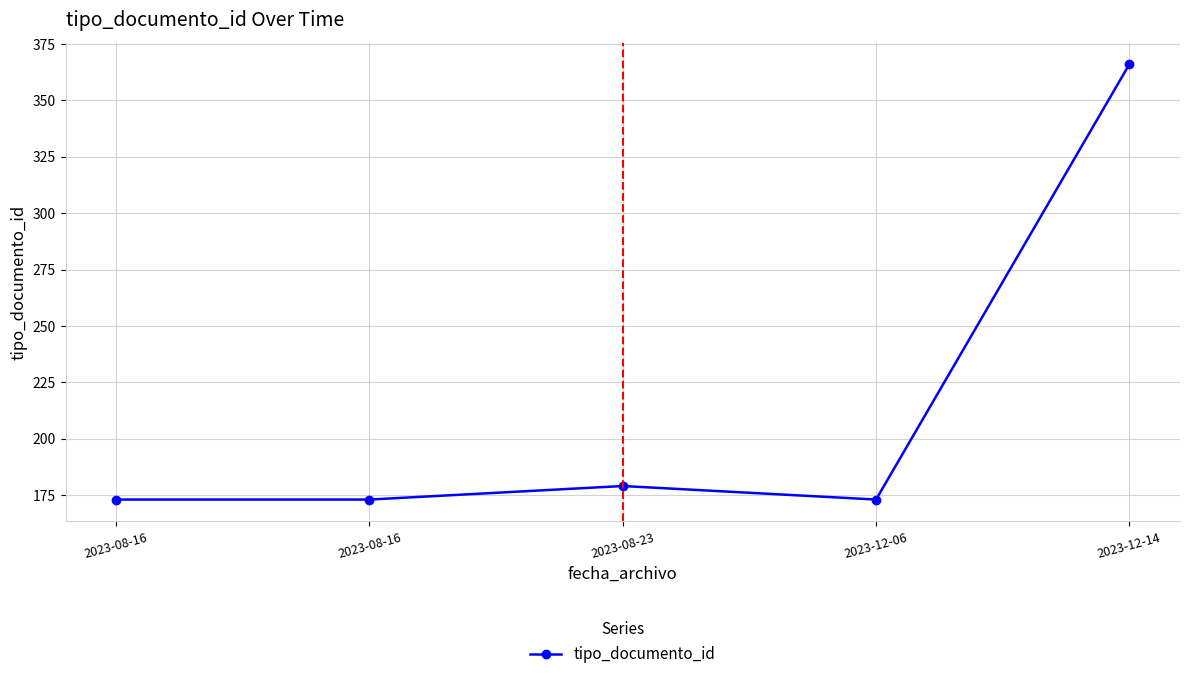

Rank the categories by value from lowest to highest.

2023-08-16, 2023-08-16, 2023-12-06, 2023-08-23, 2023-12-14